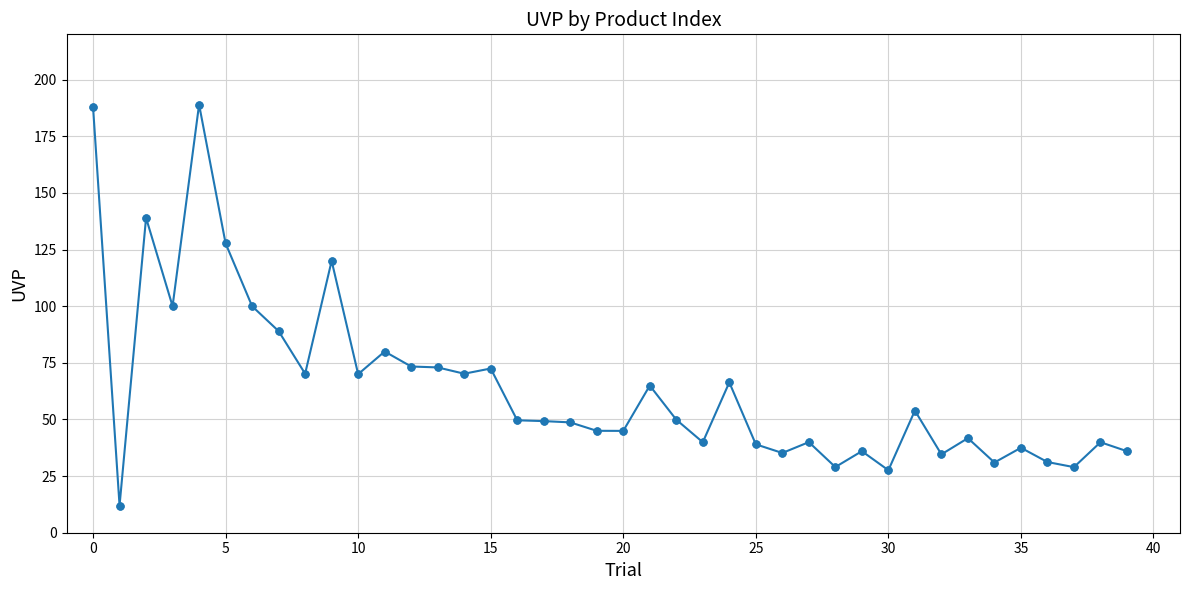

What is the minimum value shown in the chart?

12.0